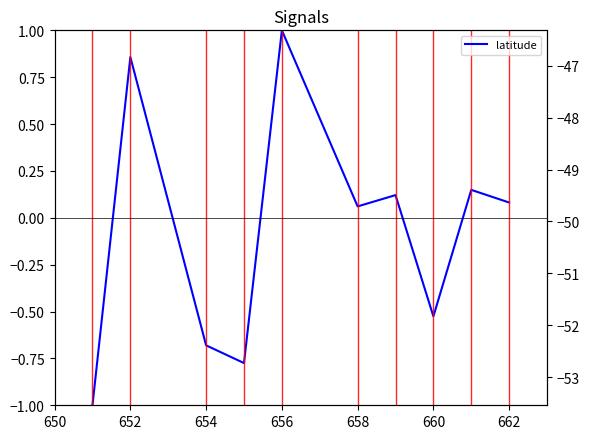

In longitude, how many points are lower than both neighbors (excluding endpoints)?

3